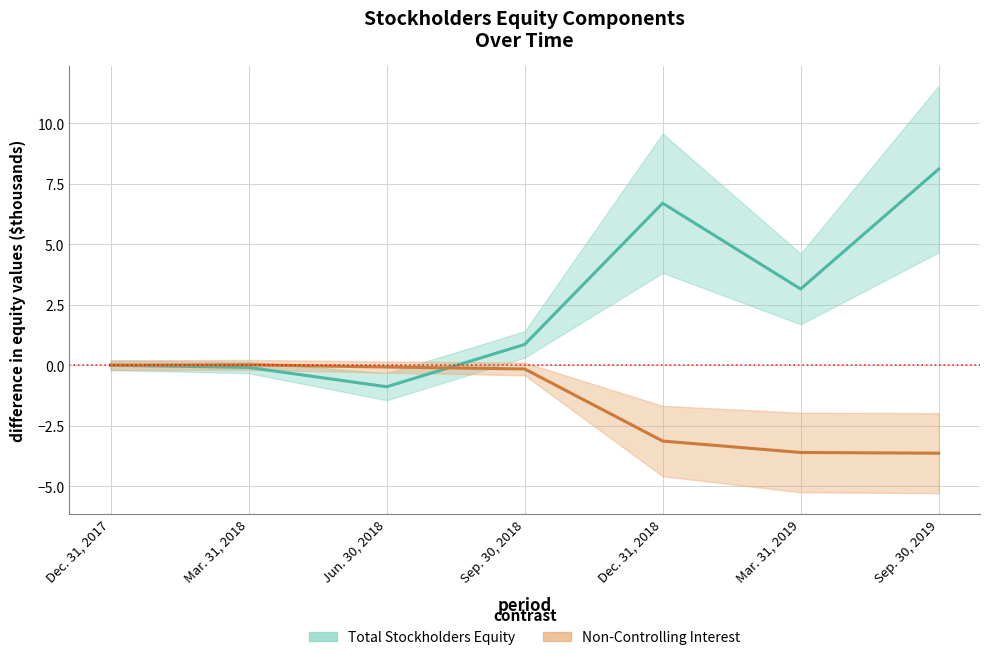

What is the label of the 3rd point from the left?

Jun. 30, 2018